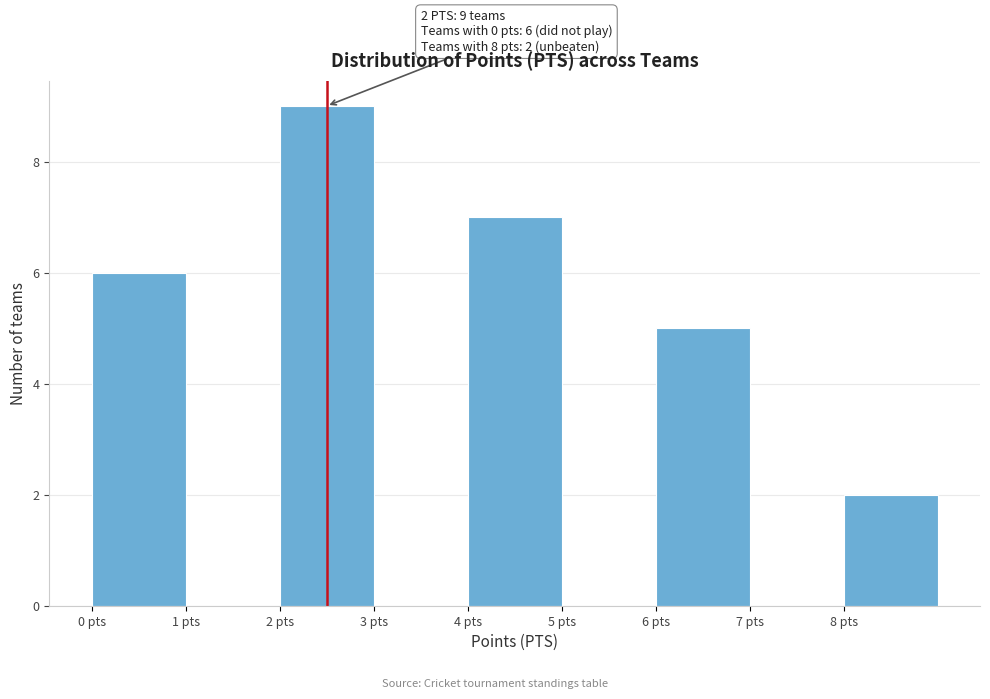

Over which range of the x-axis is the bar tallest?

2 to 3